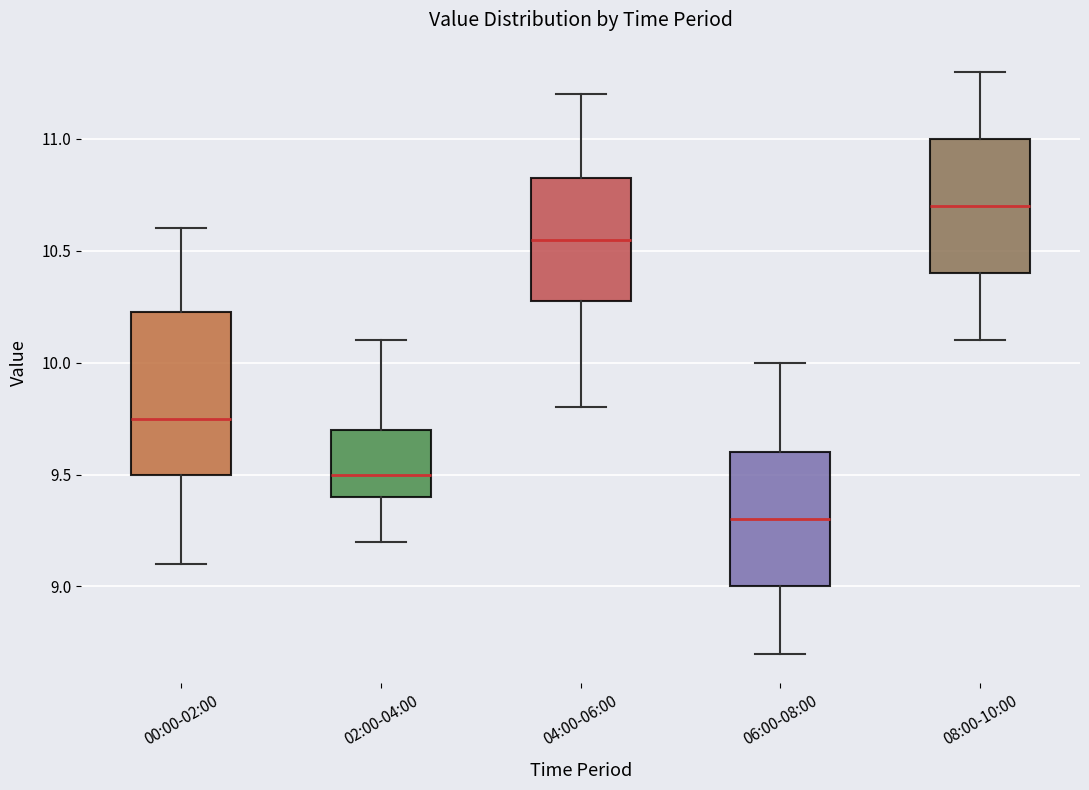

Where is the upper edge of the box for 00:00-02:00 on the y-axis? The values are not printed on the chart, so give them approximately, as read against the axis.

10.25